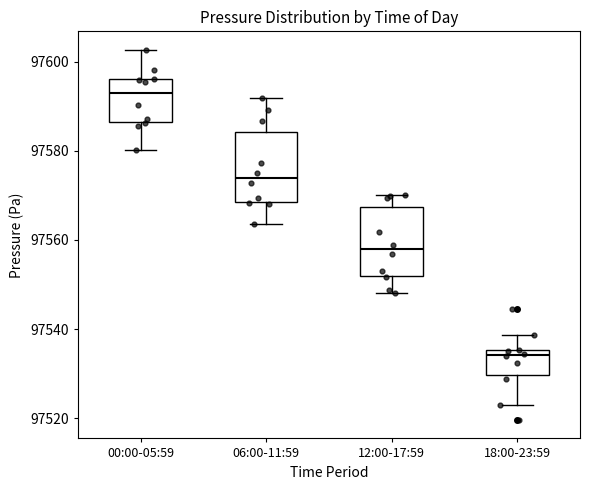

Which box's median line is the lowest?

18:00-23:59